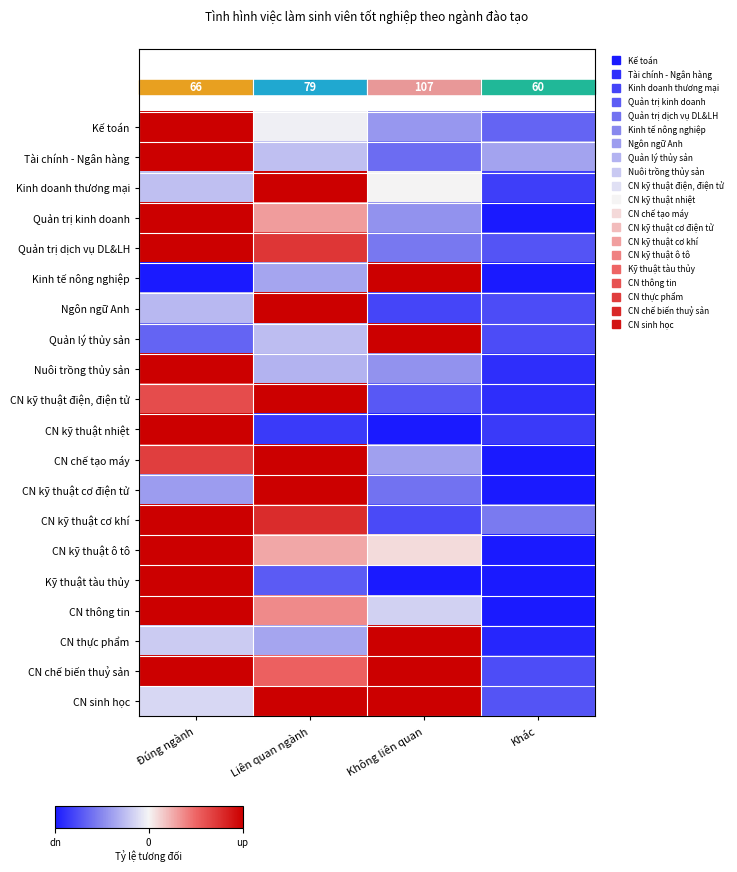

The CN chế biến thuỷ sản series shows -0.4 at Khác. True or false?

True